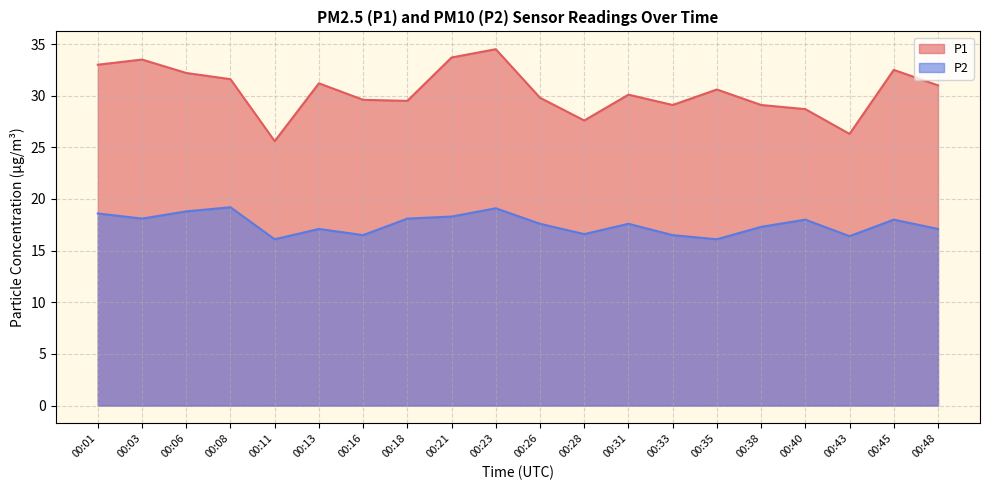

Rank the categories by P1 value from lowest to highest.

00:11, 00:43, 00:28, 00:40, 00:33, 00:38, 00:18, 00:16, 00:26, 00:31, 00:35, 00:48, 00:13, 00:08, 00:06, 00:45, 00:01, 00:03, 00:21, 00:23